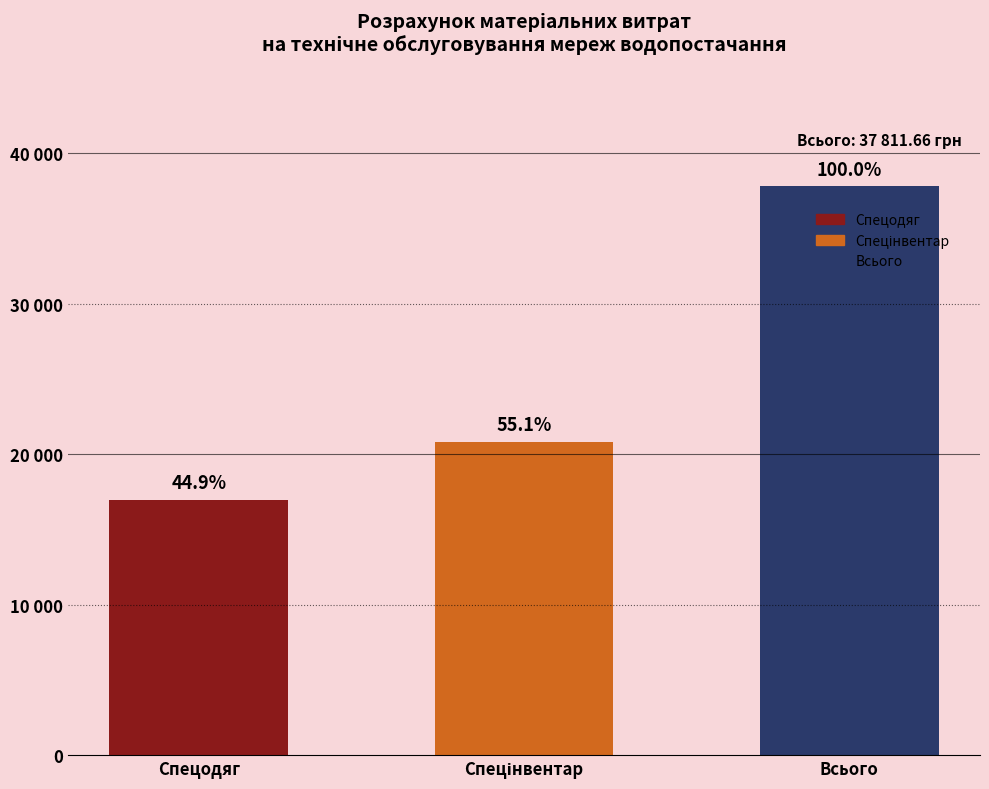

What is the change in value from Спецодяг to Всього?

+20830.8